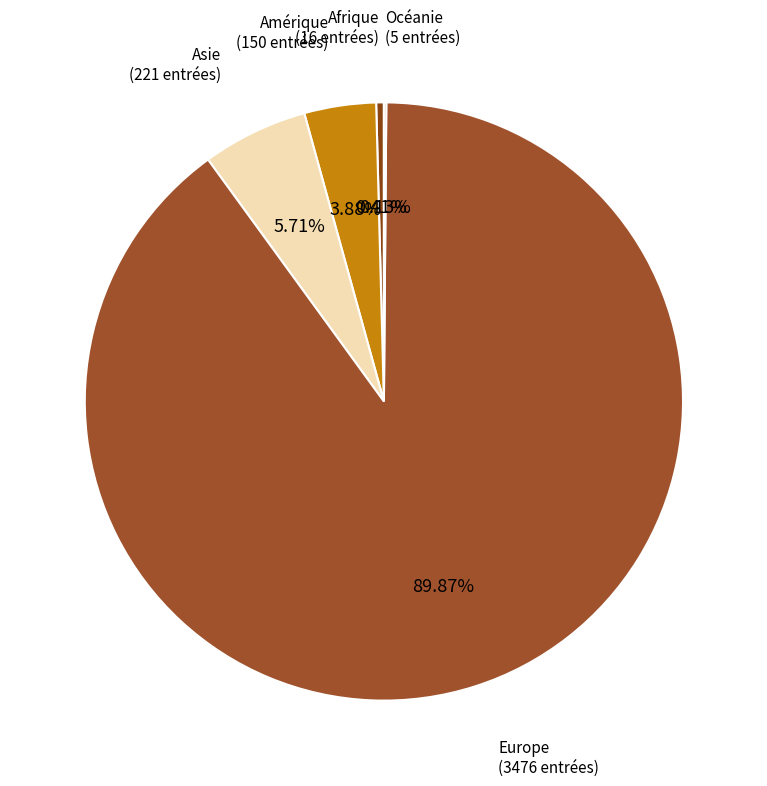

How many slices are in this pie chart?

5